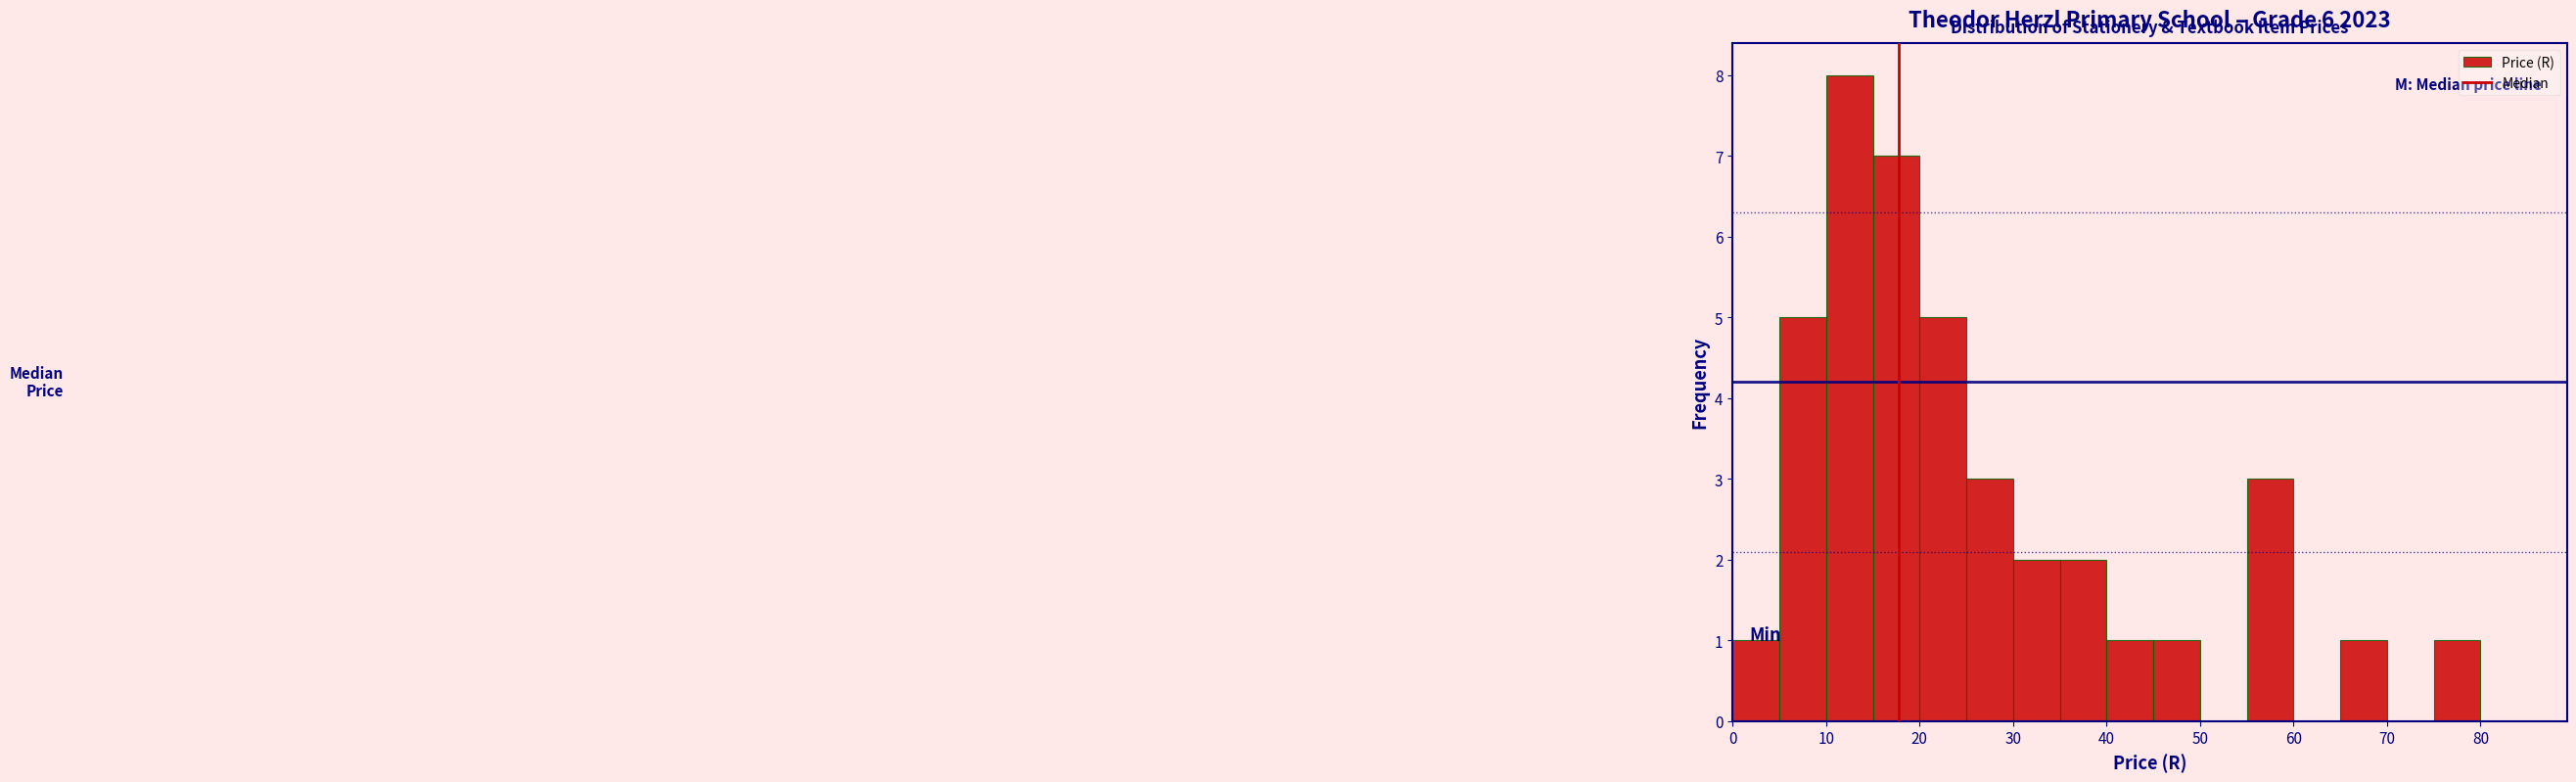

Which range on the x-axis has the tallest bar?

10 to 15